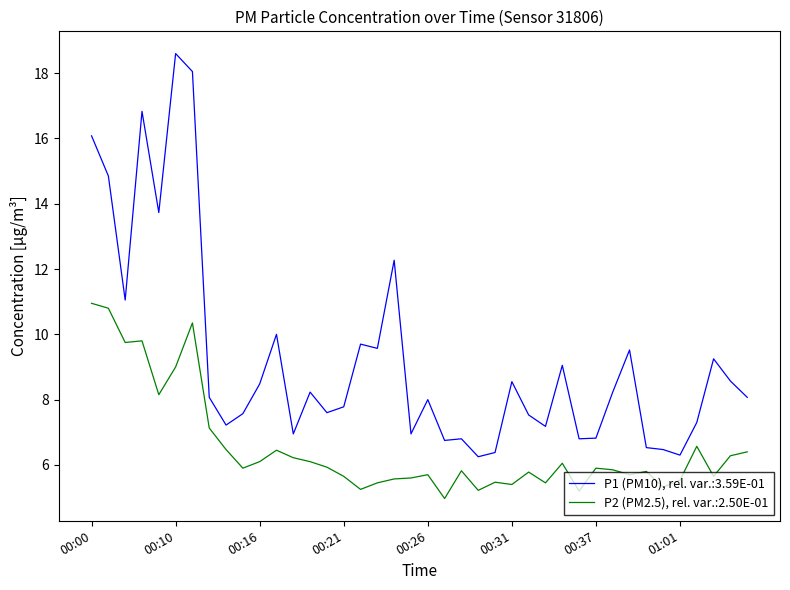

What is the difference between the maximum and minimum values in the P2 (PM2.5), rel. var.:2.50E-01 series?

6.0